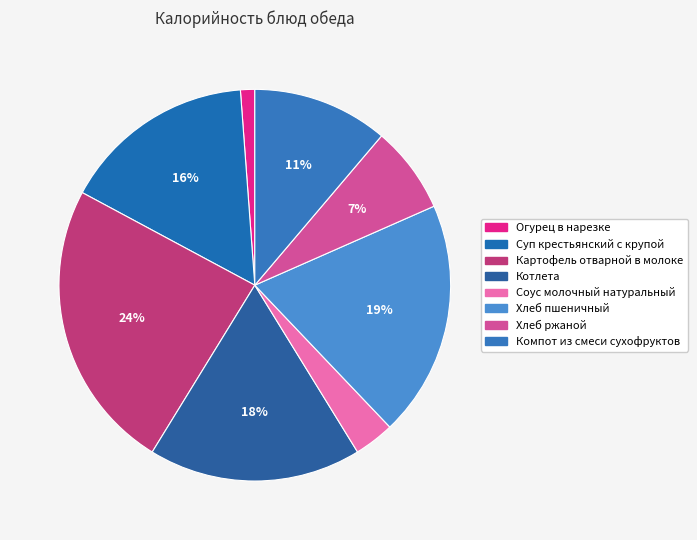

Count the number of slices in the pie.

8